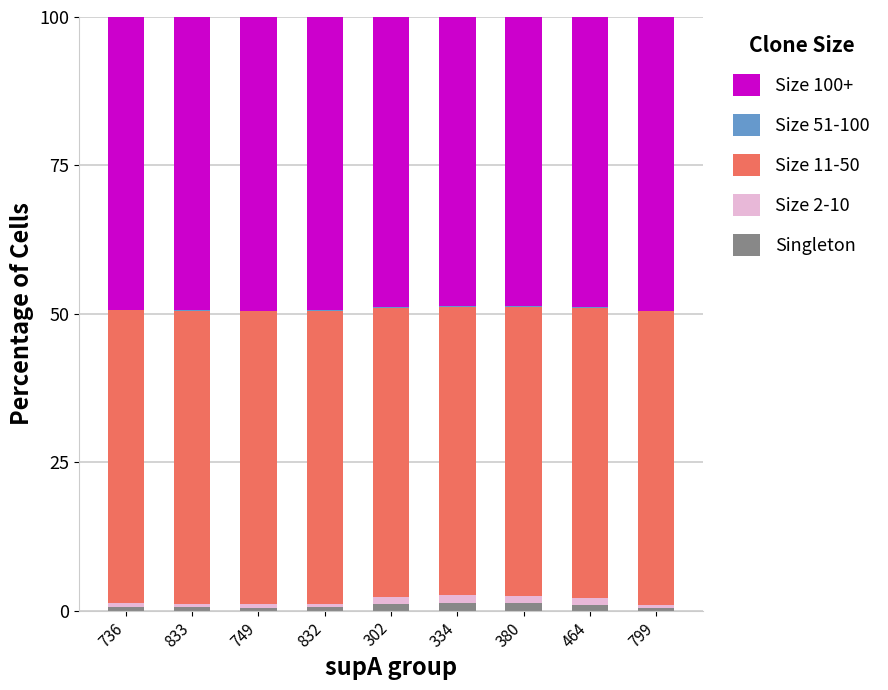

Does the chart contain stacked bars?

Yes